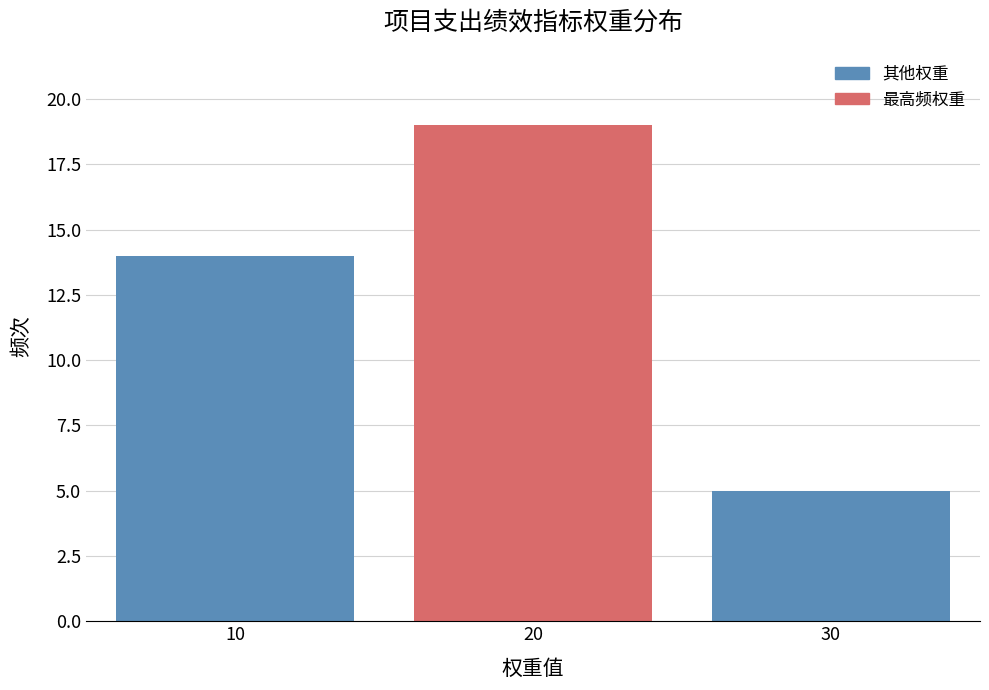

Reading right to left, what are all the values shown in this chart?

30=5	20=19	10=14